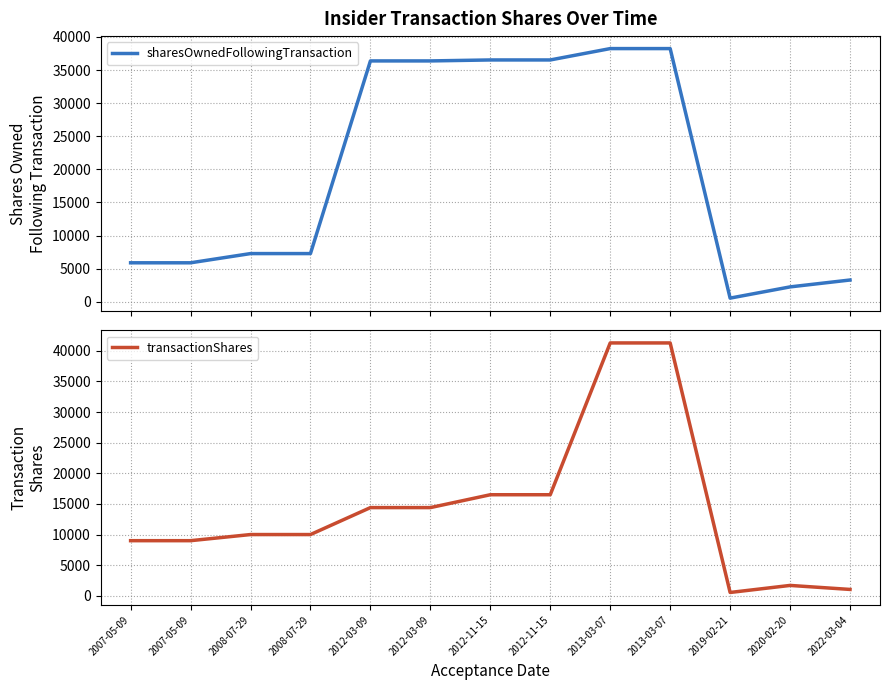

What is the value of the transactionShares point at the 1st from the left?

9000